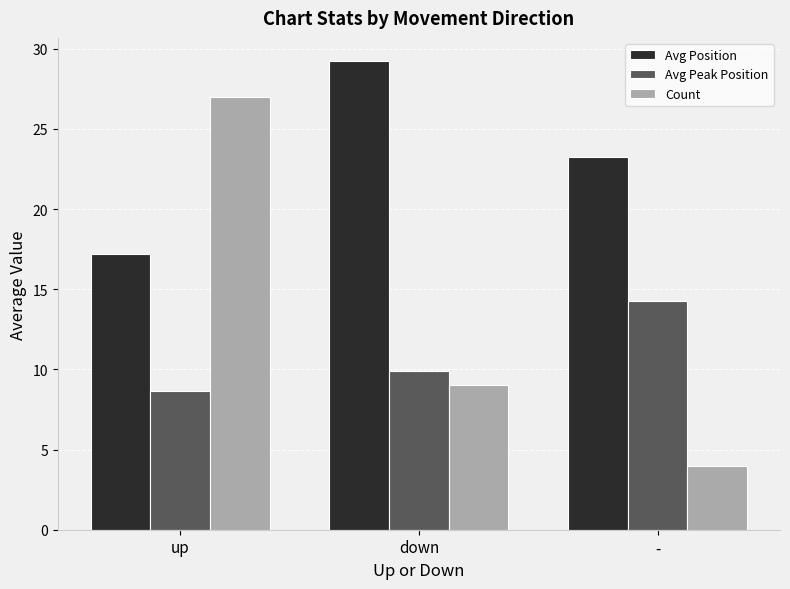

Rank the series at down from highest to lowest value.

Avg Position, Avg Peak Position, Count